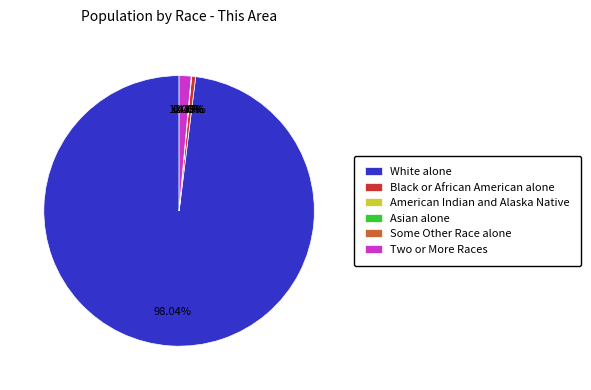

The American Indian and Alaska Native slice represents 12% of the pie. True or false?

False